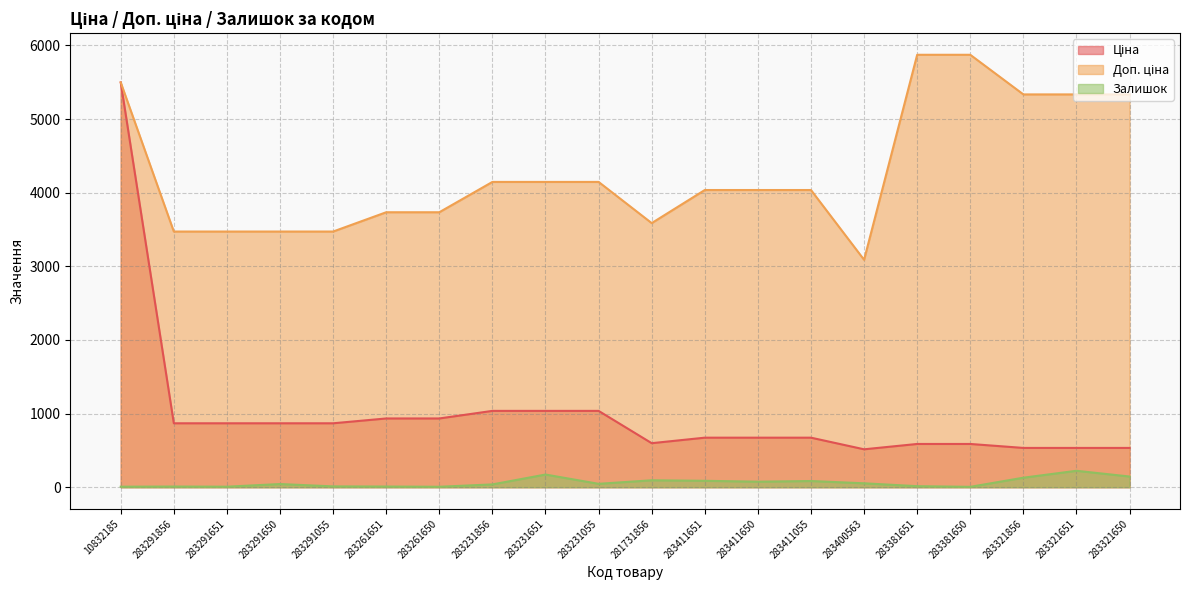

Does the chart display data point markers on the line(s)?

No